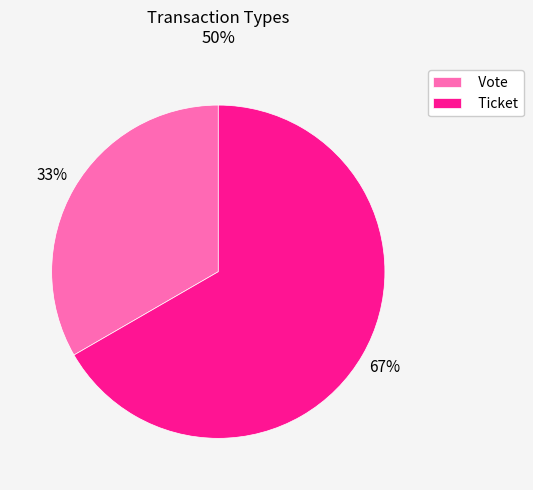

To the nearest percent, what is the combined percentage of Ticket and Vote?

100%